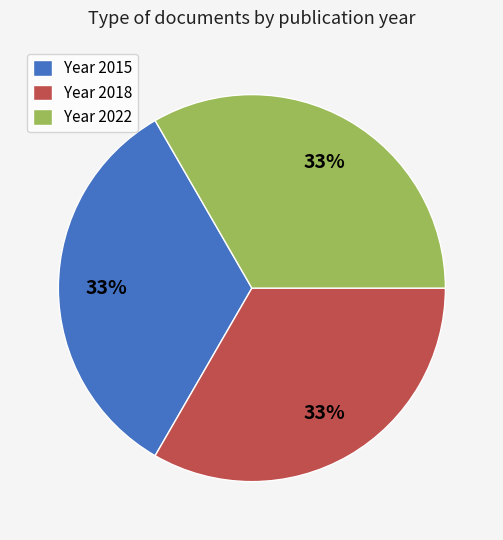

Does Year 2022 account for over 50% of the chart?

No